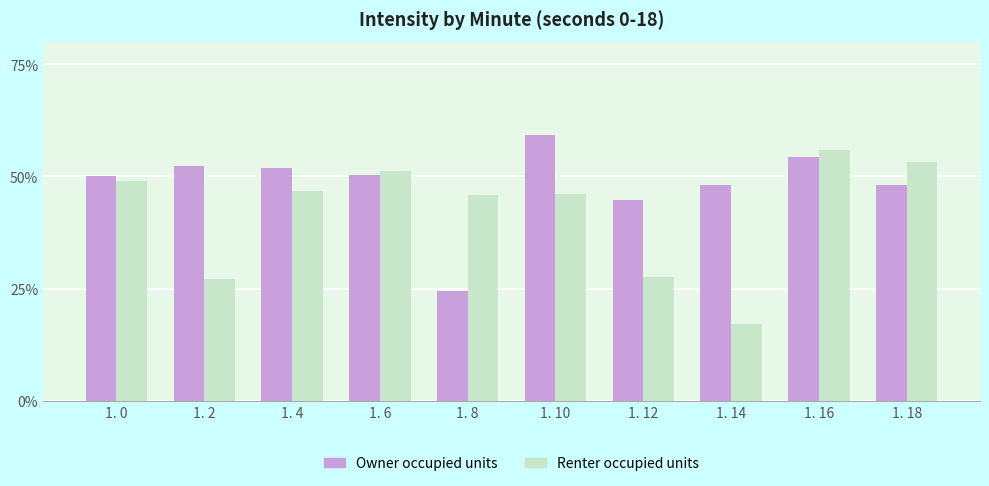

What value does the Renter occupied units series have at 1. 2?

27.1